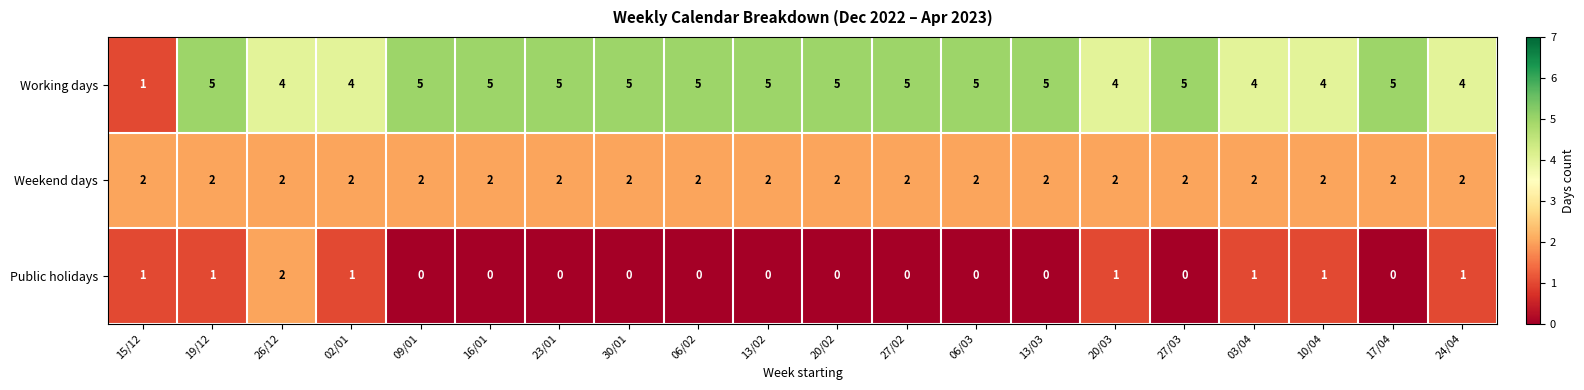

At 27/02, list the series in order from smallest to largest.

Public holidays, Weekend days, Working days